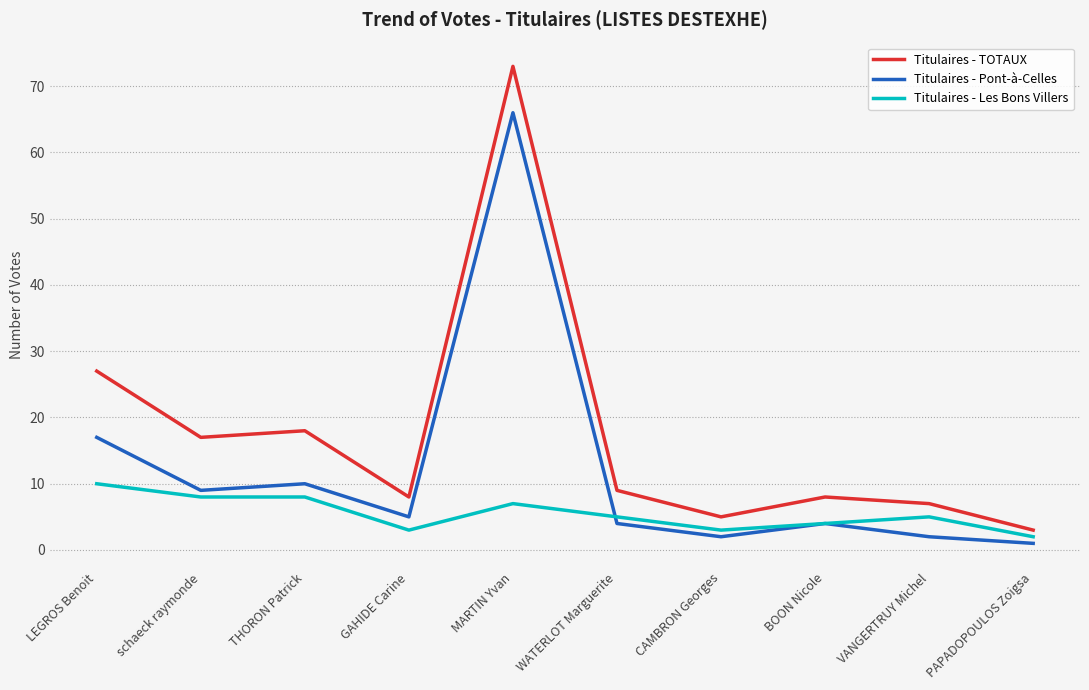

What is the approximate value of Titulaires - TOTAUX at PAPADOPOULOS Zoigsa?

3